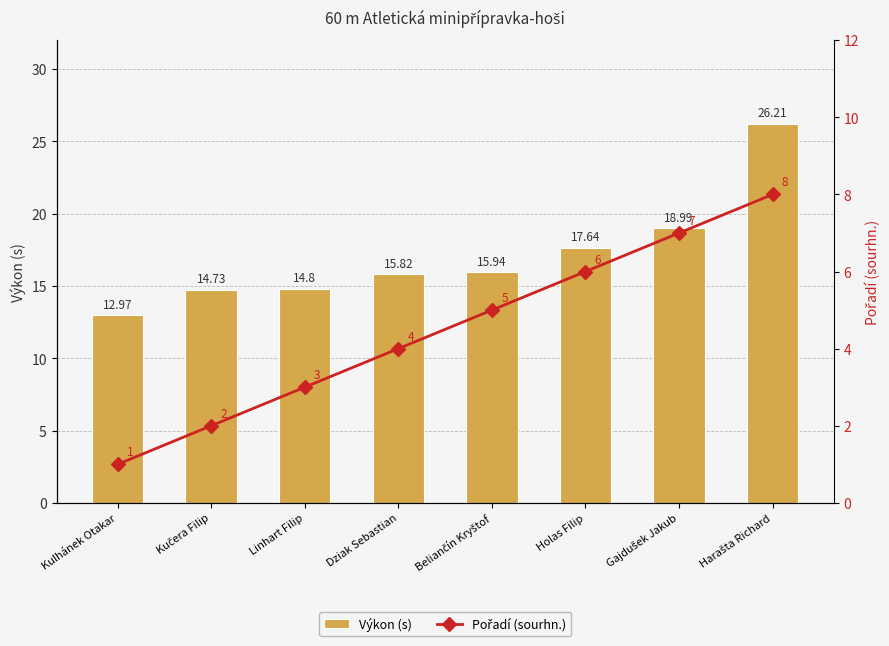

Where does the Pořadí (sourhn.) series first go above 5?

Holas Filip